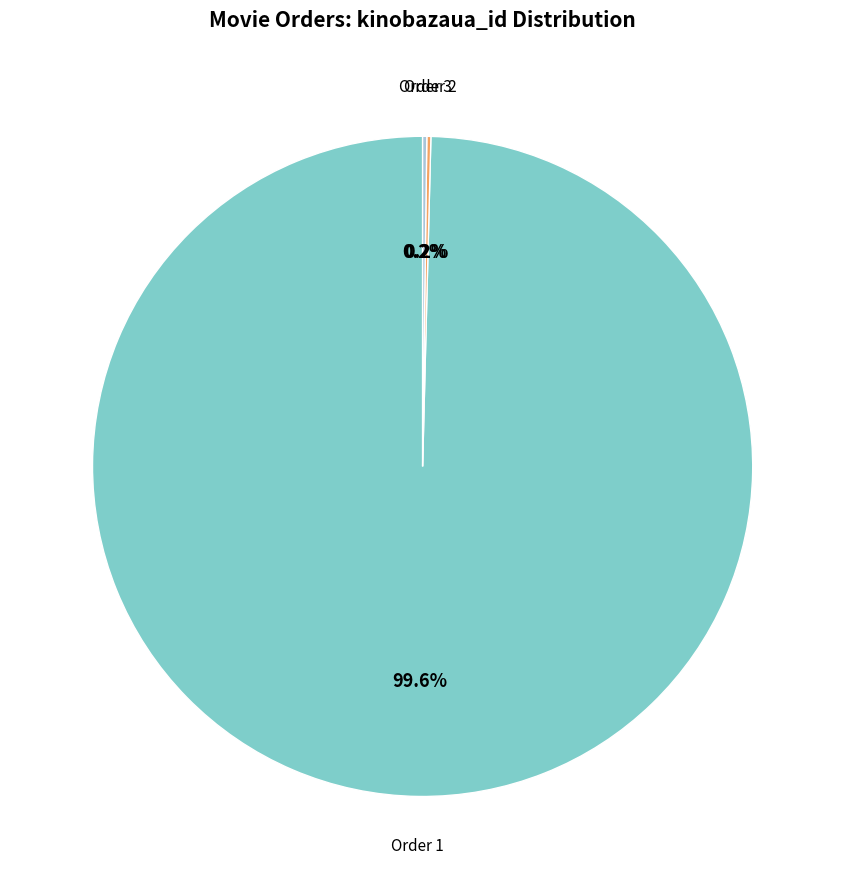

Does any single category account for the majority?

Yes